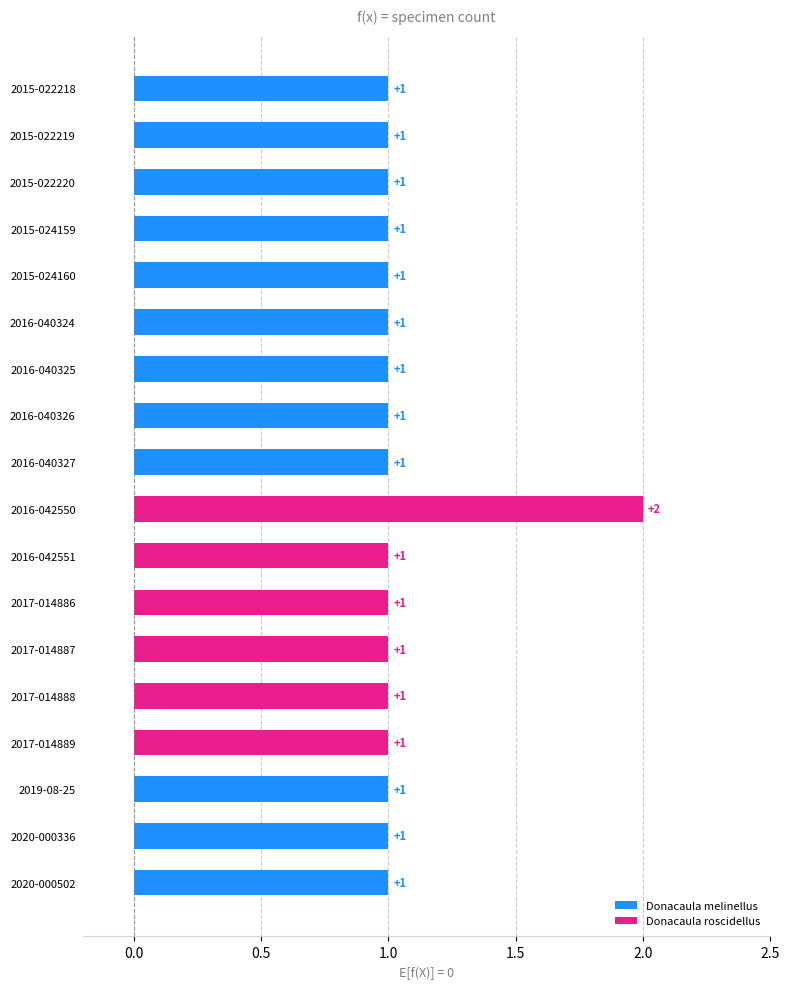

What is the sum of all values?

19